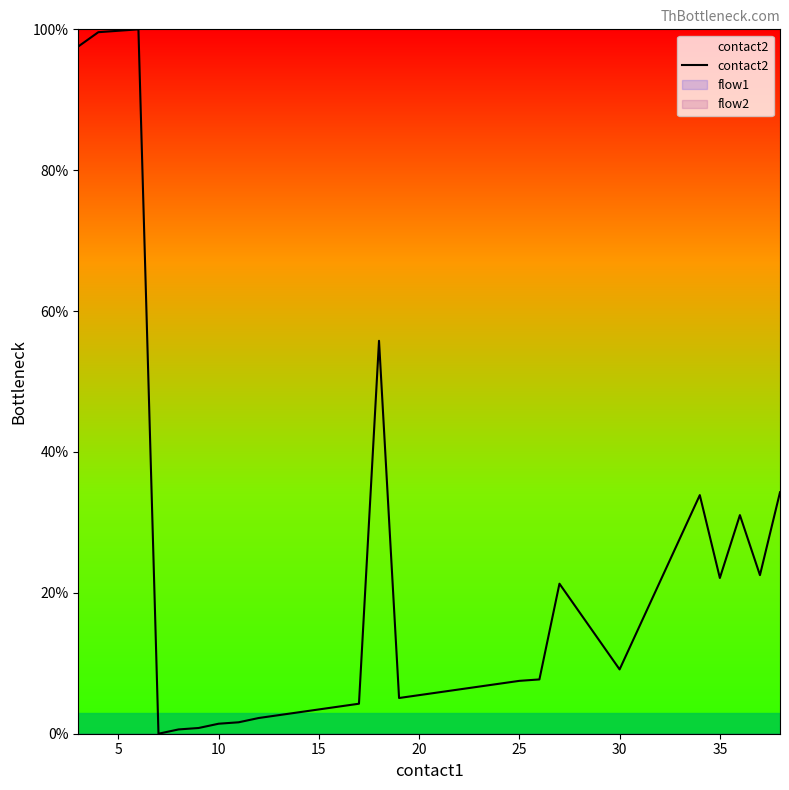

Does the chart have visible grid lines?

No